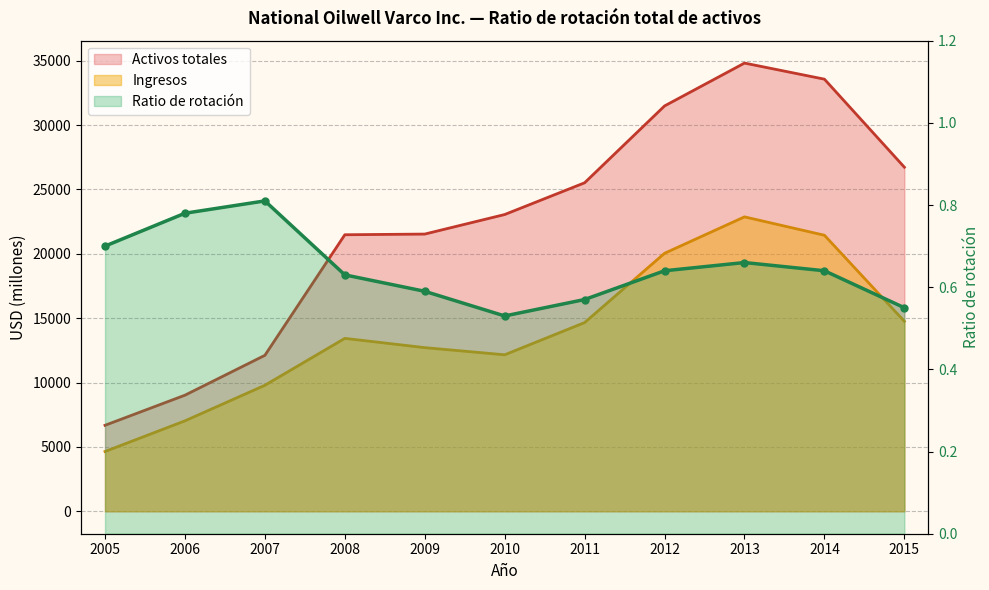

True or false: Ingresos has more than 0 interior local peaks.

True